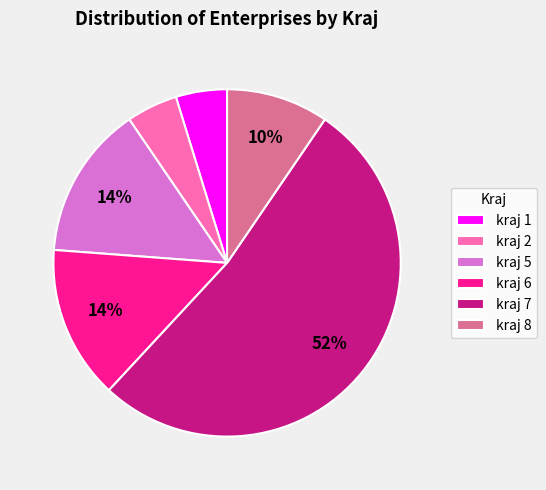

How many slices are in this pie chart?

6